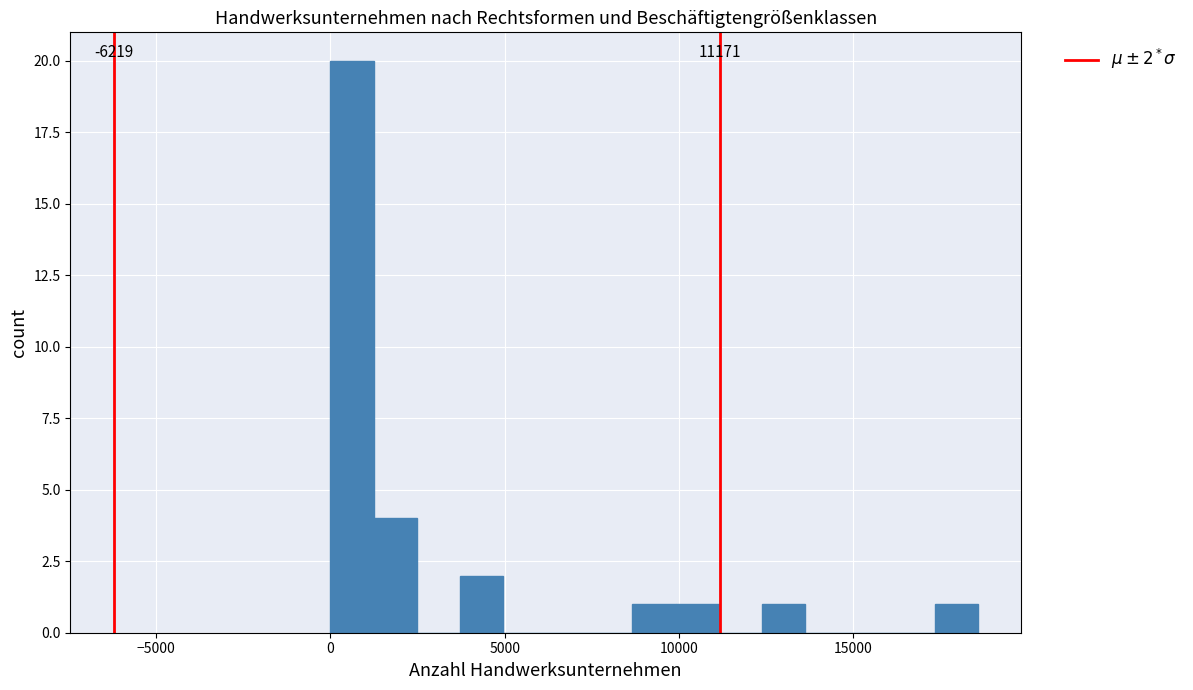

Read against the x-axis, roughly where is the centre of the tallest bar?

500